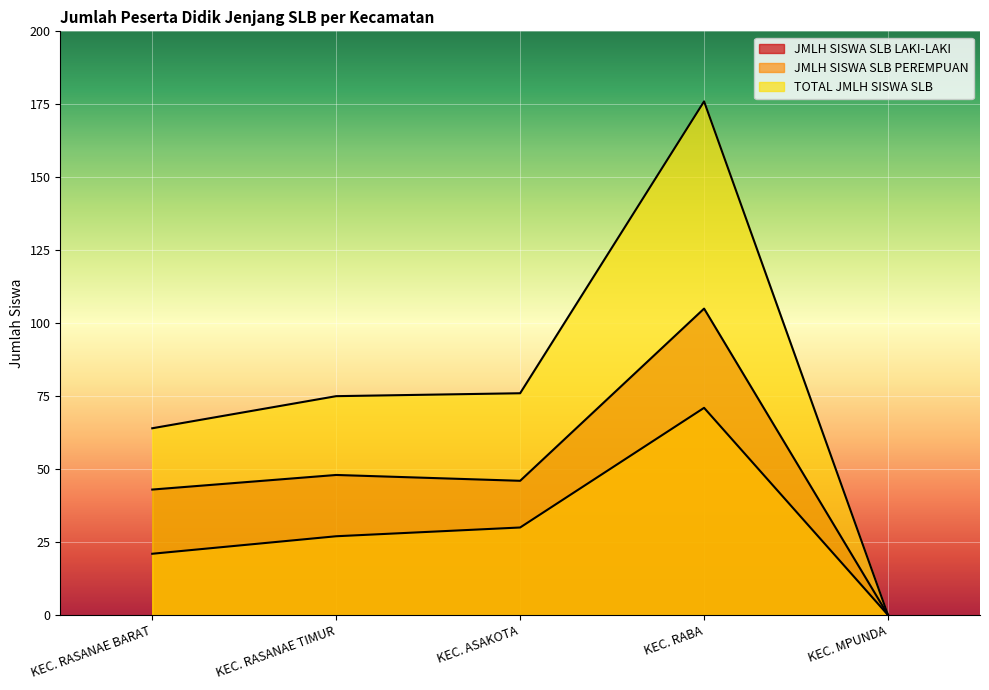

What is the approximate value of JMLH SISWA SLB LAKI-LAKI at KEC. ASAKOTA, to the nearest 10?

50